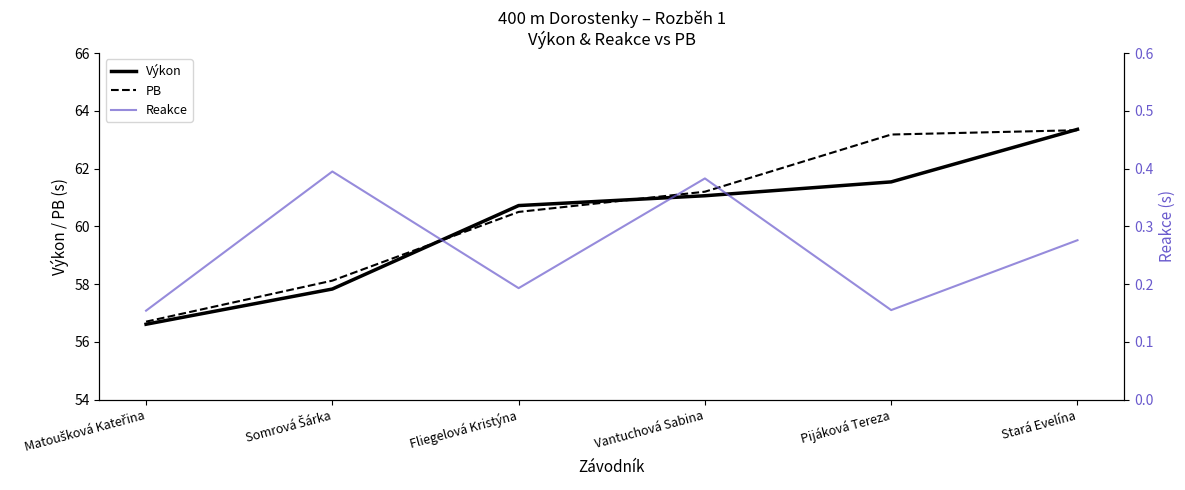

Which category has the highest value across all series?

Stará Evelína